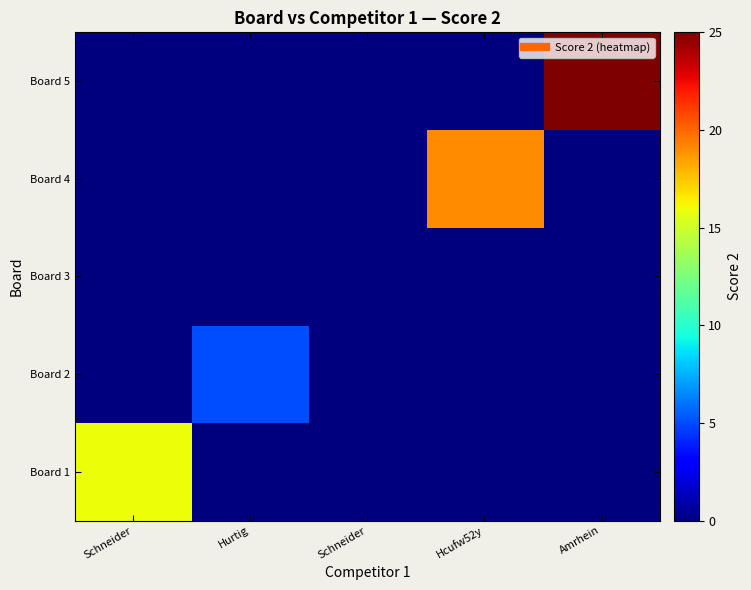

Which series has the largest total across all categories?

Board 5